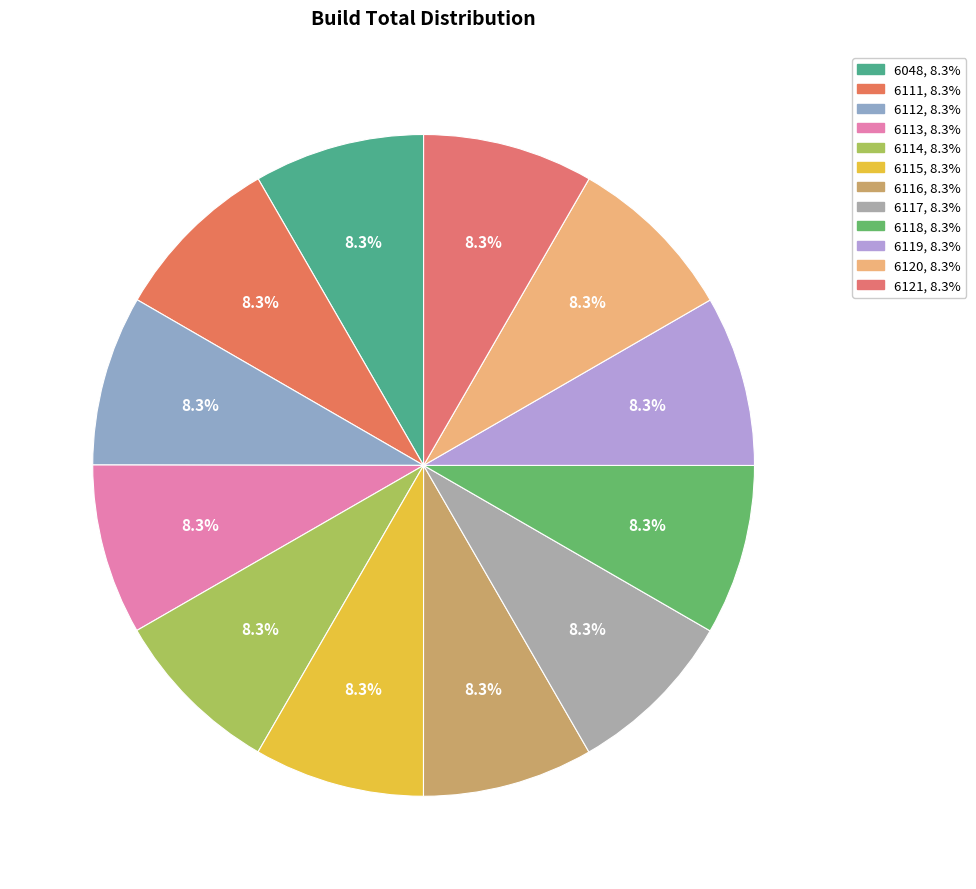

Is there any slice that represents more than half of the pie?

No